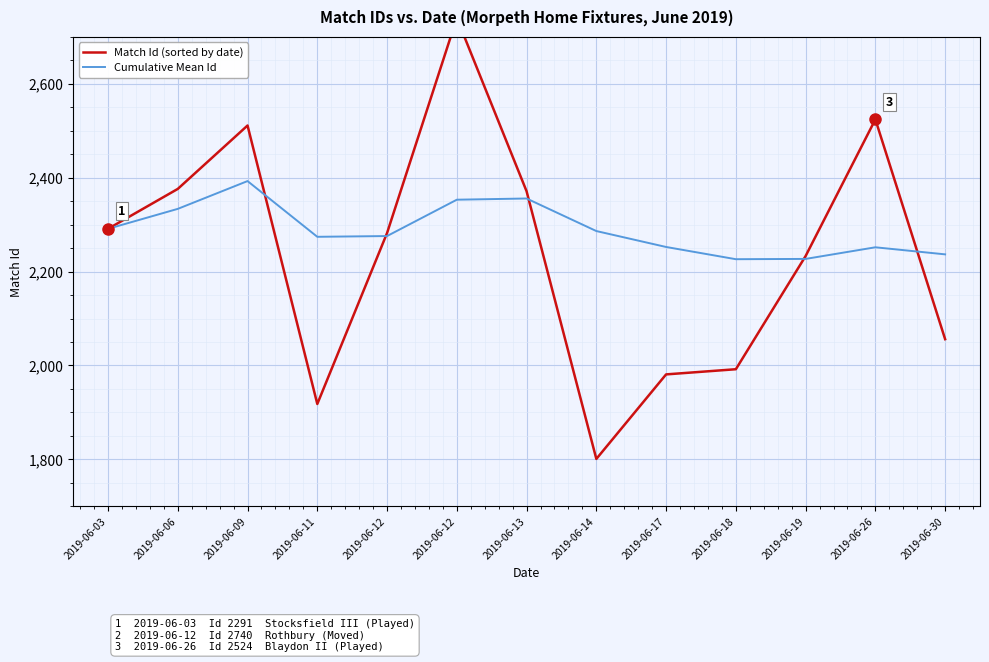

Between 2019-06-14 and 2019-06-30, which series saw the biggest shift?

Match Id (sorted by date)